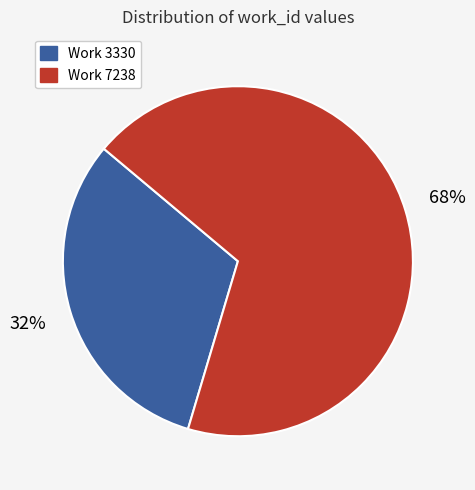

How many slices are in this pie chart?

2